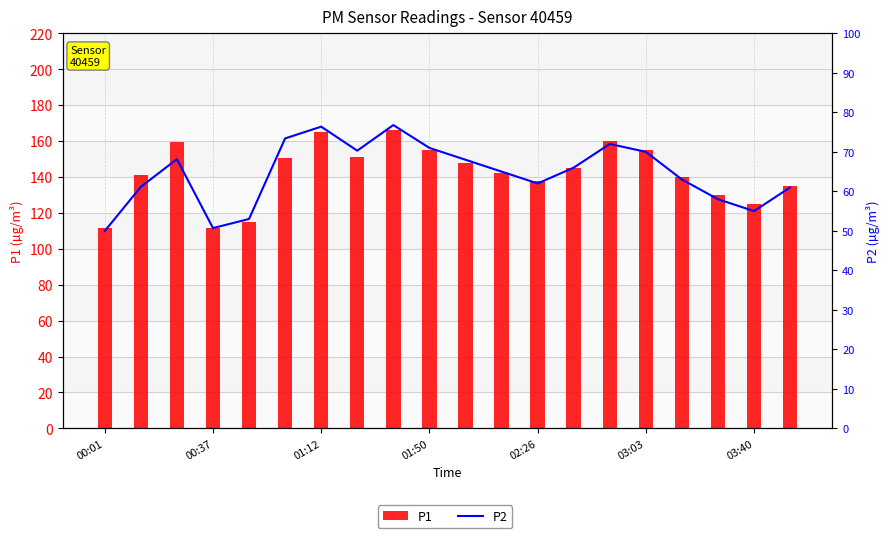

What is the difference between the maximum and second lowest values in the P2 series?

26.1